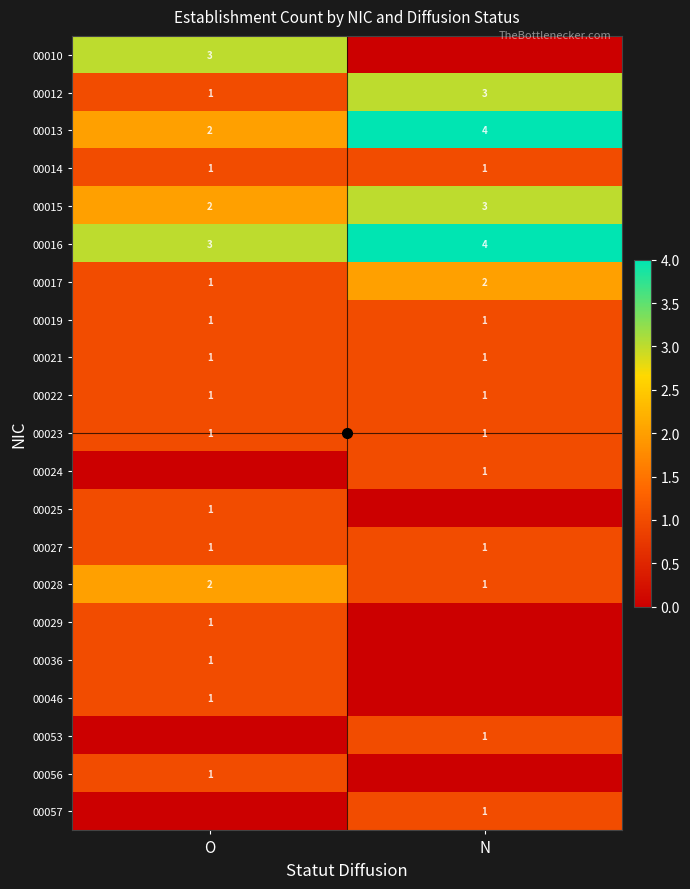

What is the maximum value for 00023?

1